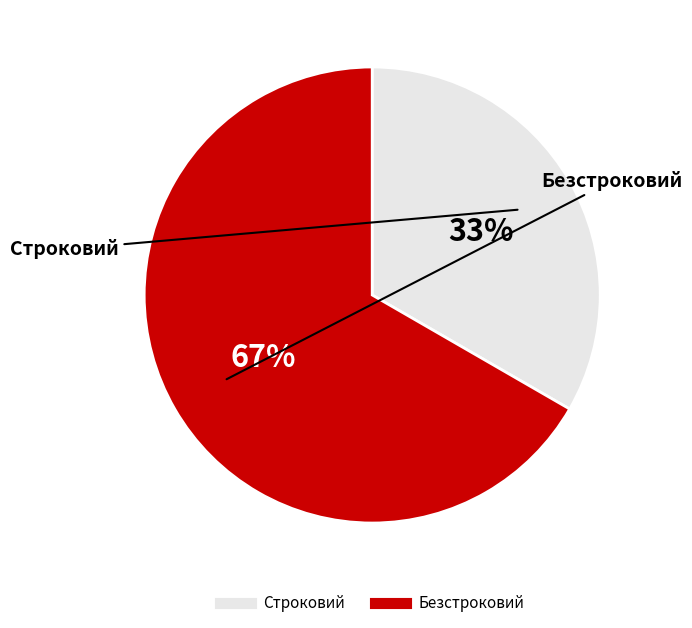

To the nearest percent, what is the average slice percentage?

50%